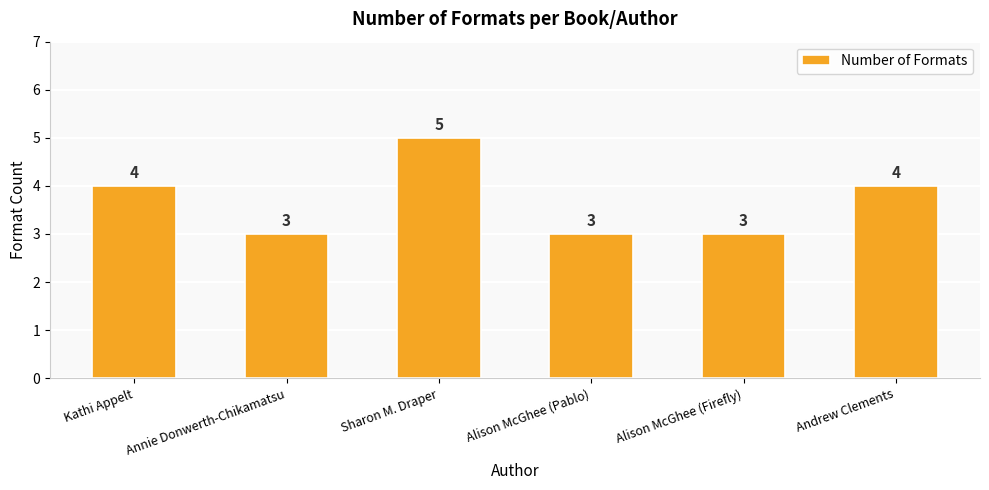

What is the minimum value shown in the chart?

3